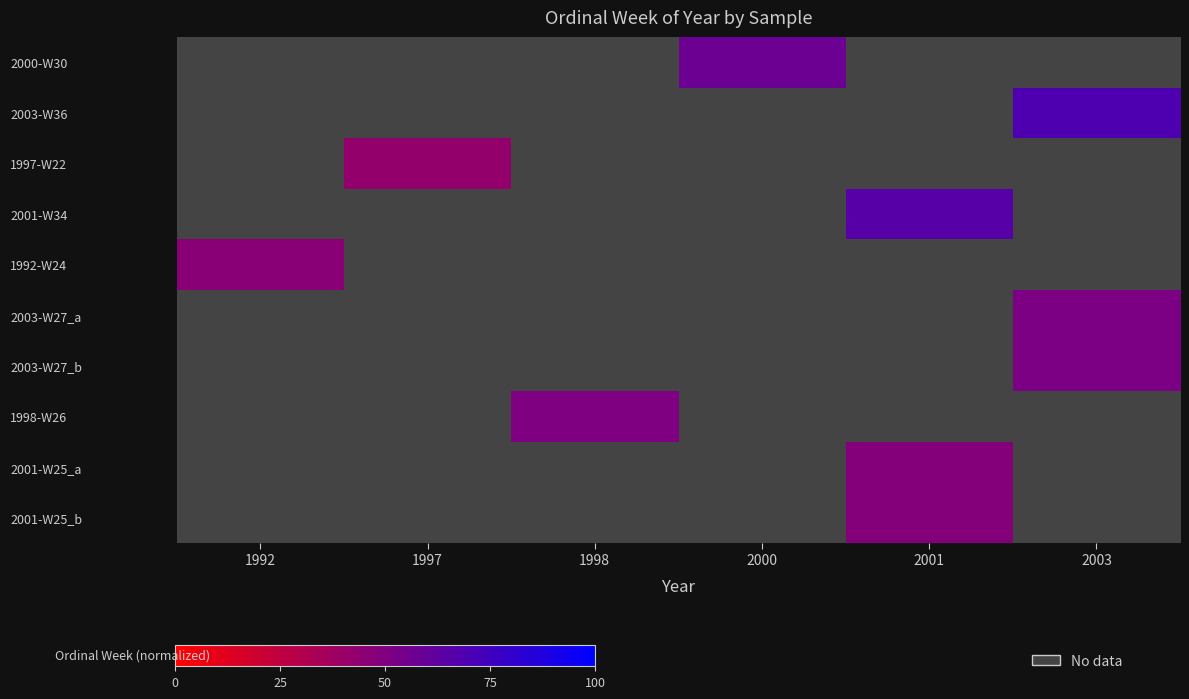

True or false: 1998-W26 has a value of 50.0 at 1998.

True